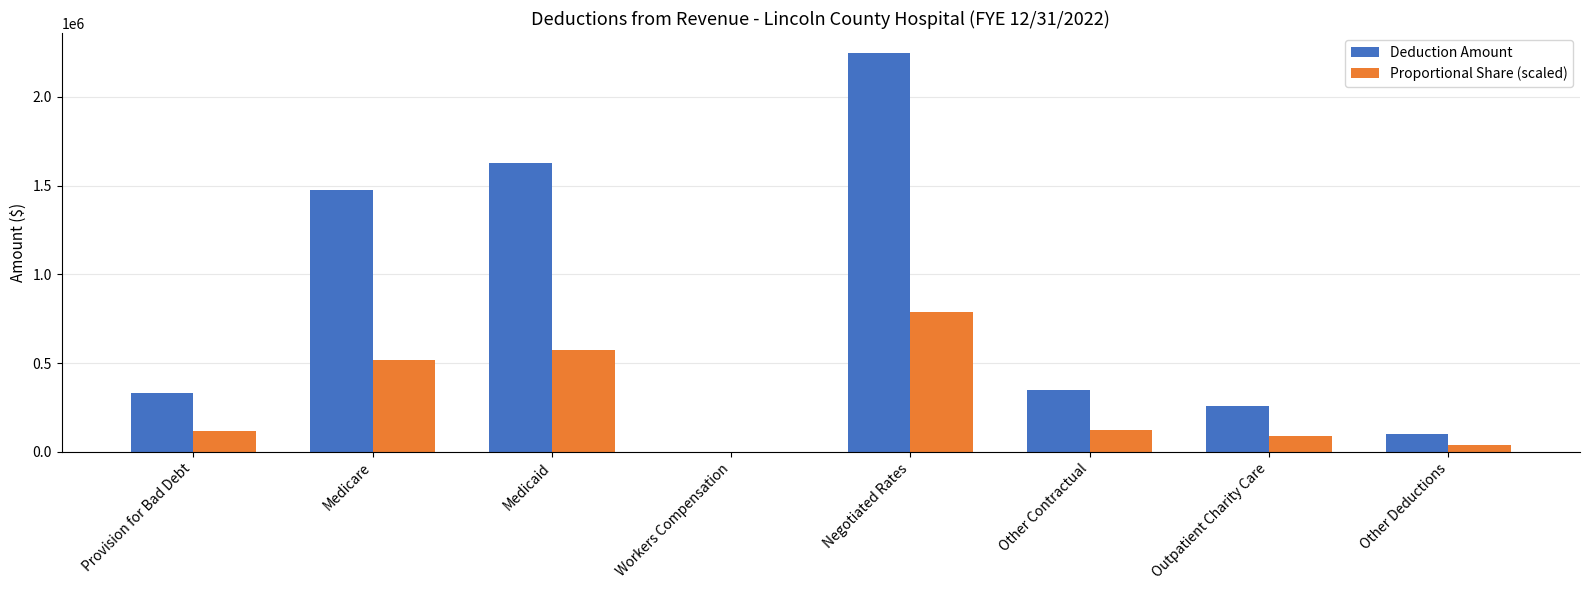

Which series has the largest total across all categories?

Deduction Amount